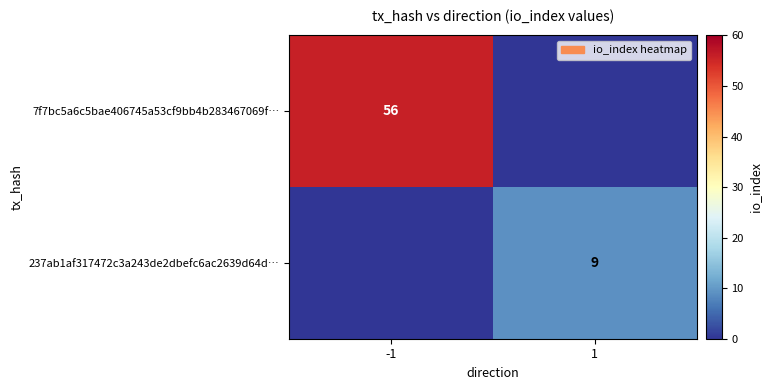

The value of 7f7bc5a6c5bae406745a53cf9bb4b283467069f… at -1 is 76. True or false?

False